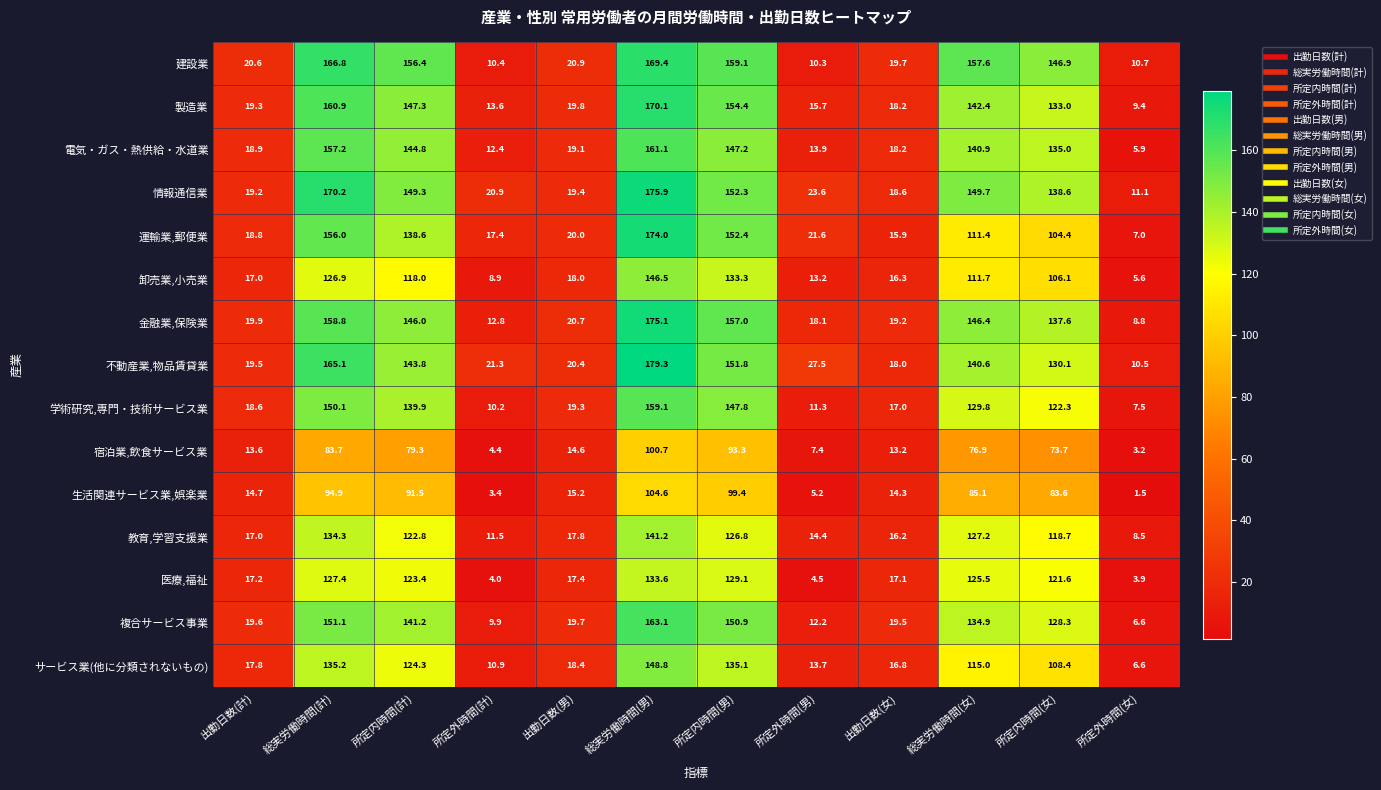

What is the total value across all series at 総実労働時間(女)?

1895.1